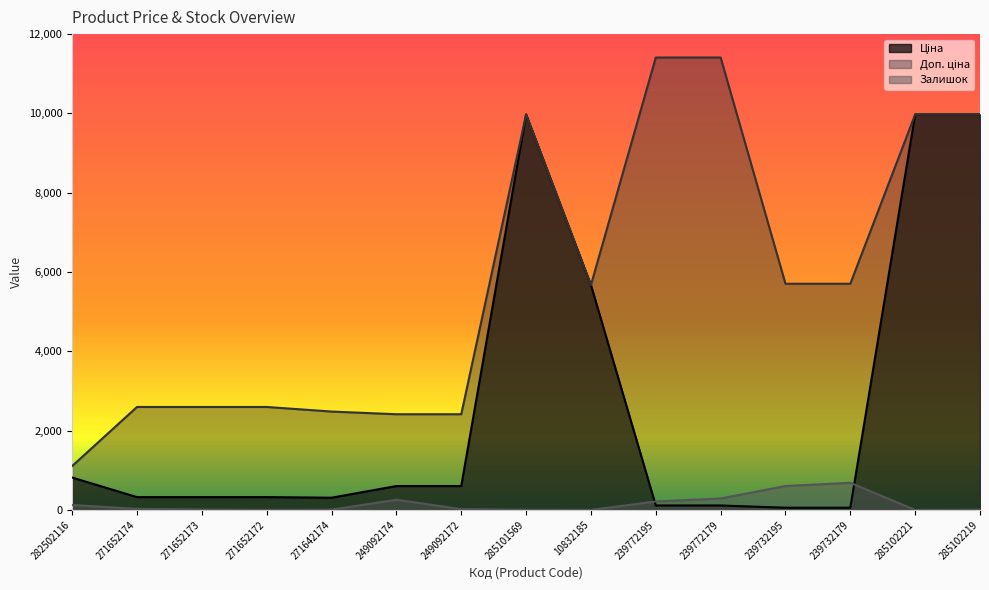

What is the label of the 9th point from the left?

10832185